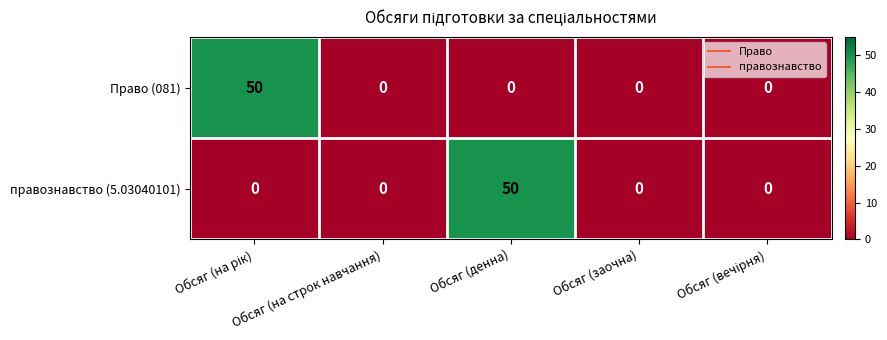

What is the average value of the правознавство (5.03040101) series?

10